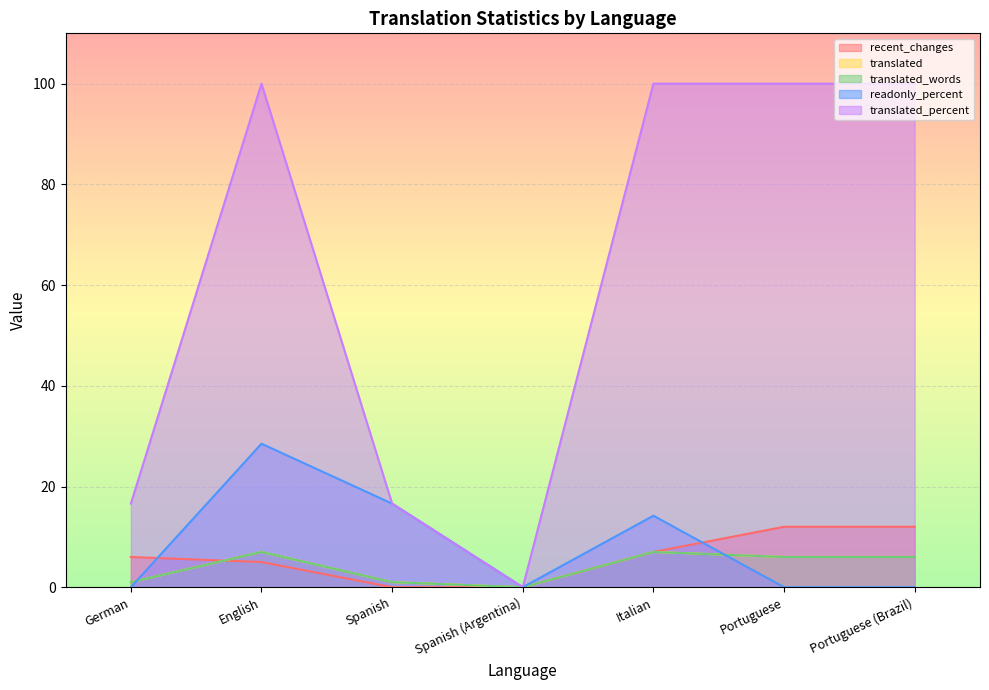

At which label is translated_percent closest to 50?

German